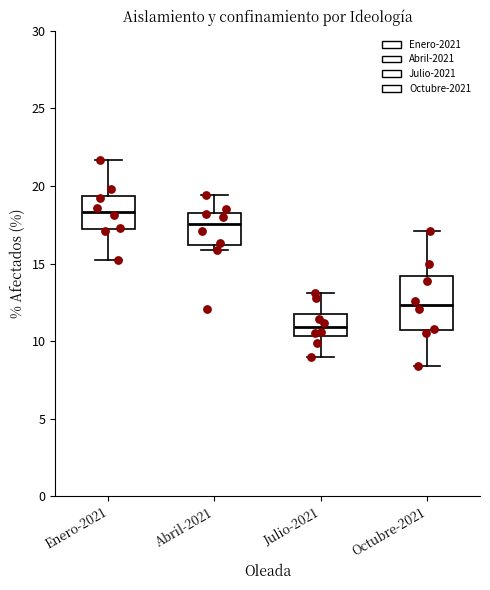

Which box is the tallest, from its lower edge to its upper edge?

Octubre-2021